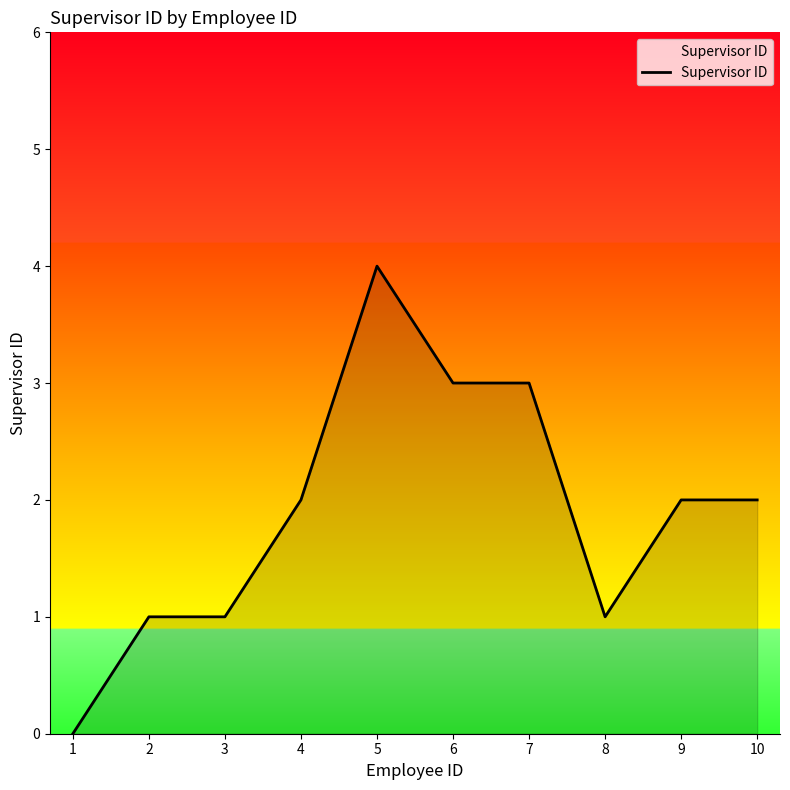

Approximately how many times larger is the value at 3 compared to 7?

0.3